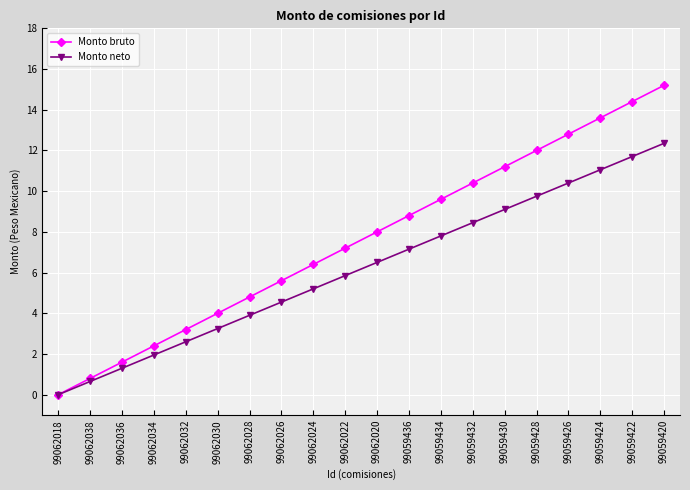

Which category has the highest value in the Monto bruto series?

99059420